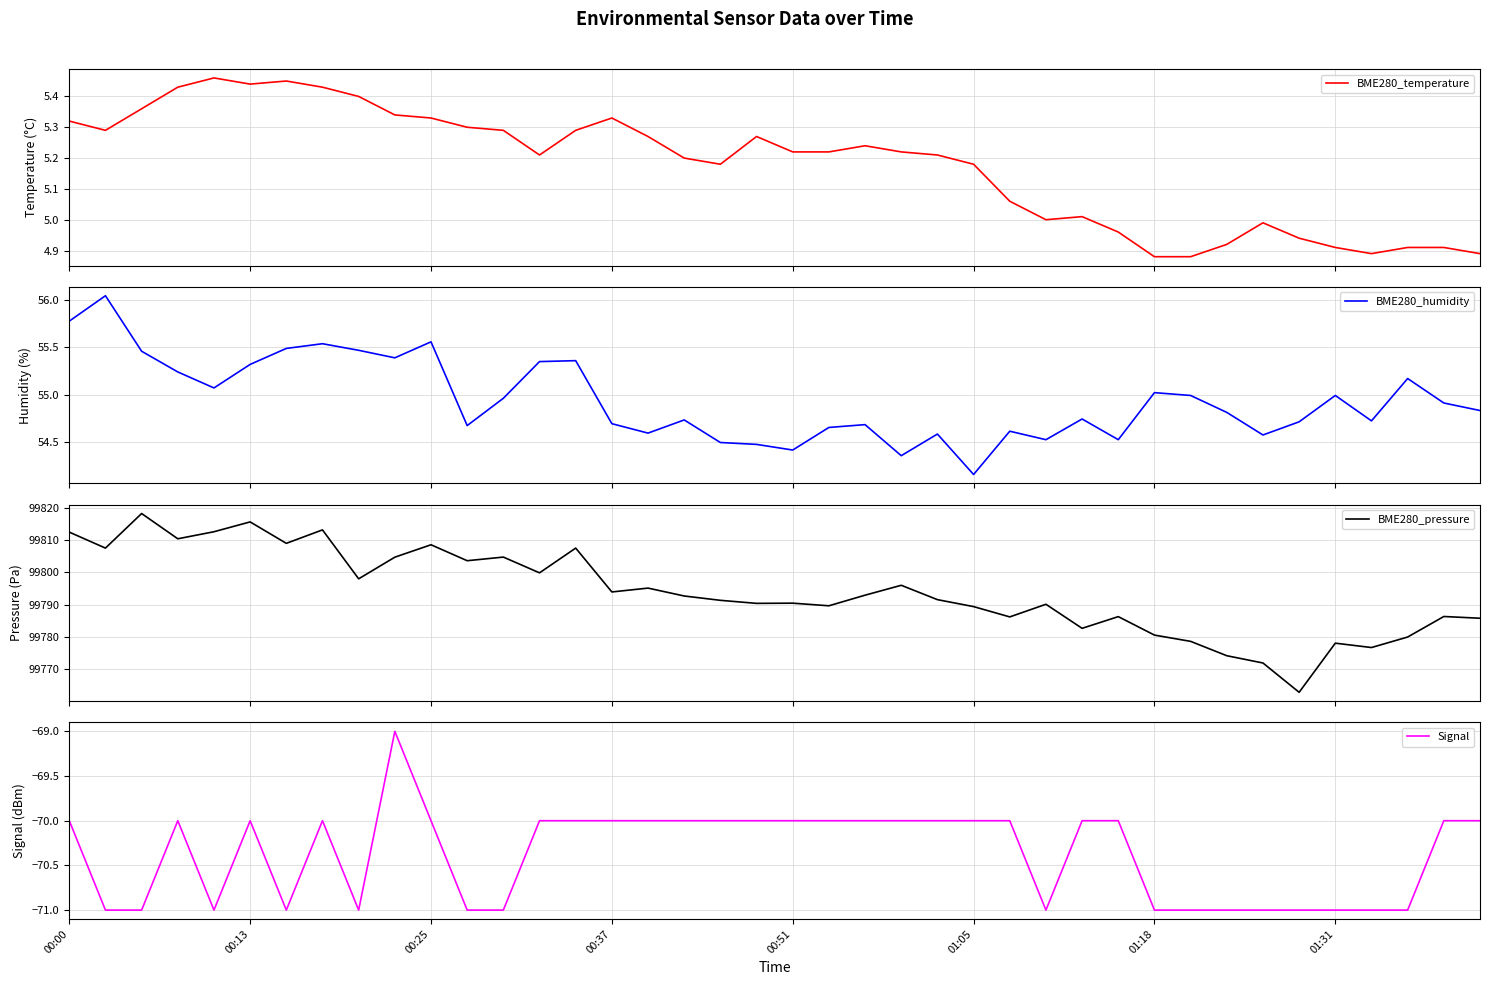

What is the total value across all series at 24?

99781.4